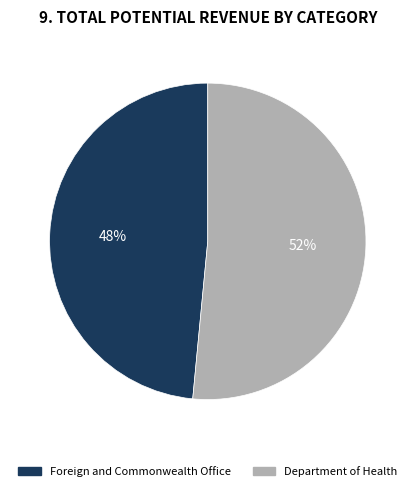

Is it true that Foreign and Commonwealth Office is 48% of the pie?

True